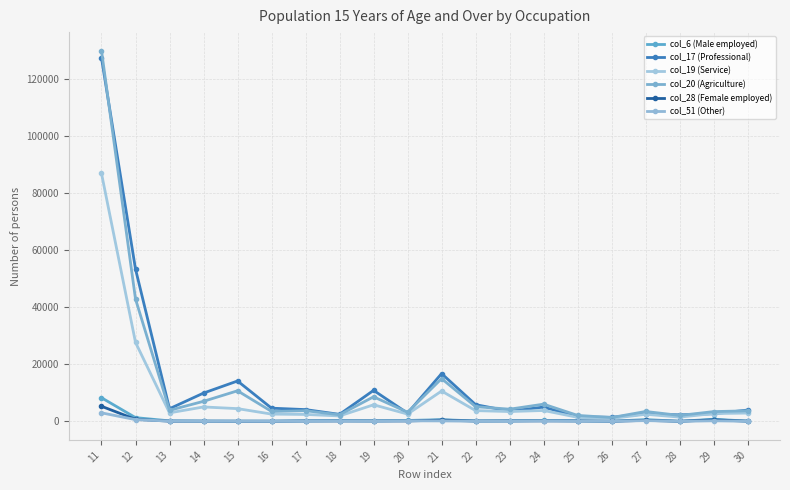

True or false: col_51 (Other) has a value of 225 at 21.

False